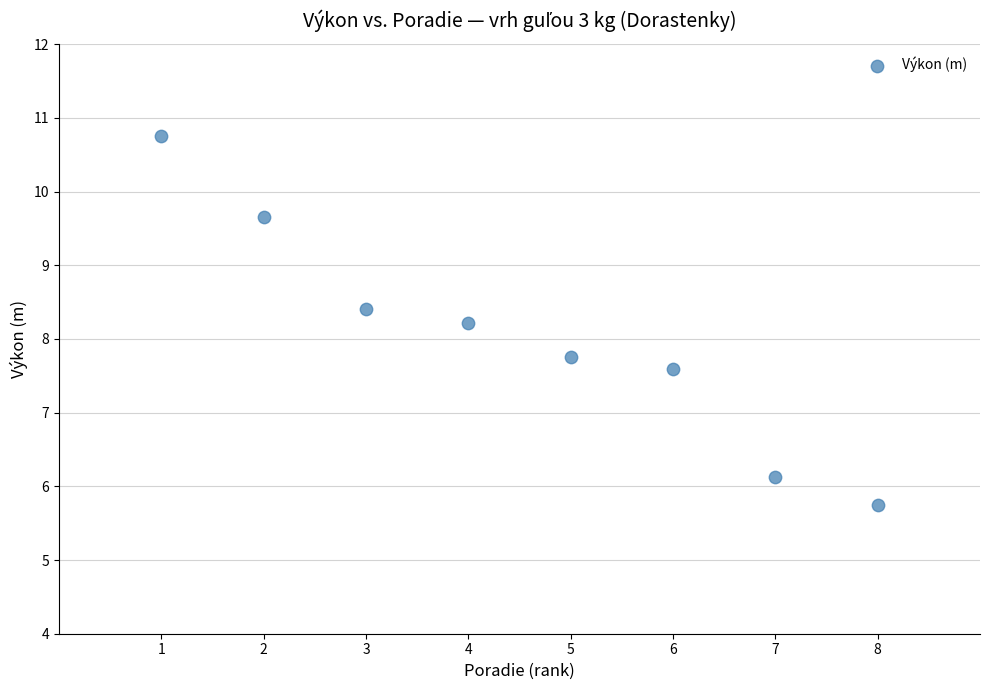

What is the range of X values (max minus min)?

7.0